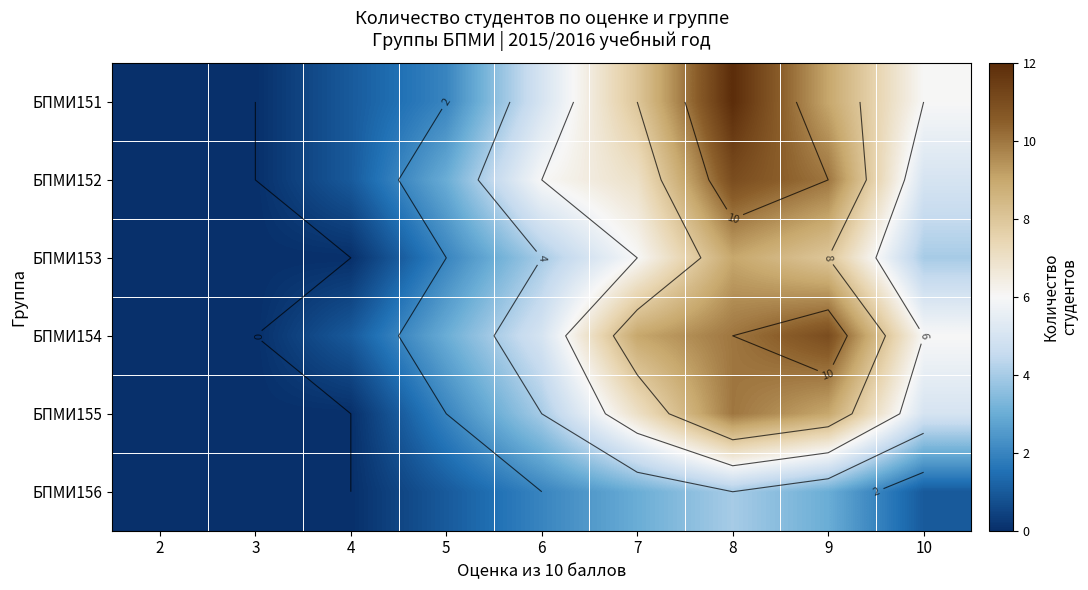

Rank the series by their maximum value, from lowest to highest.

БПМИ156, БПМИ153, БПМИ155, БПМИ152, БПМИ154, БПМИ151